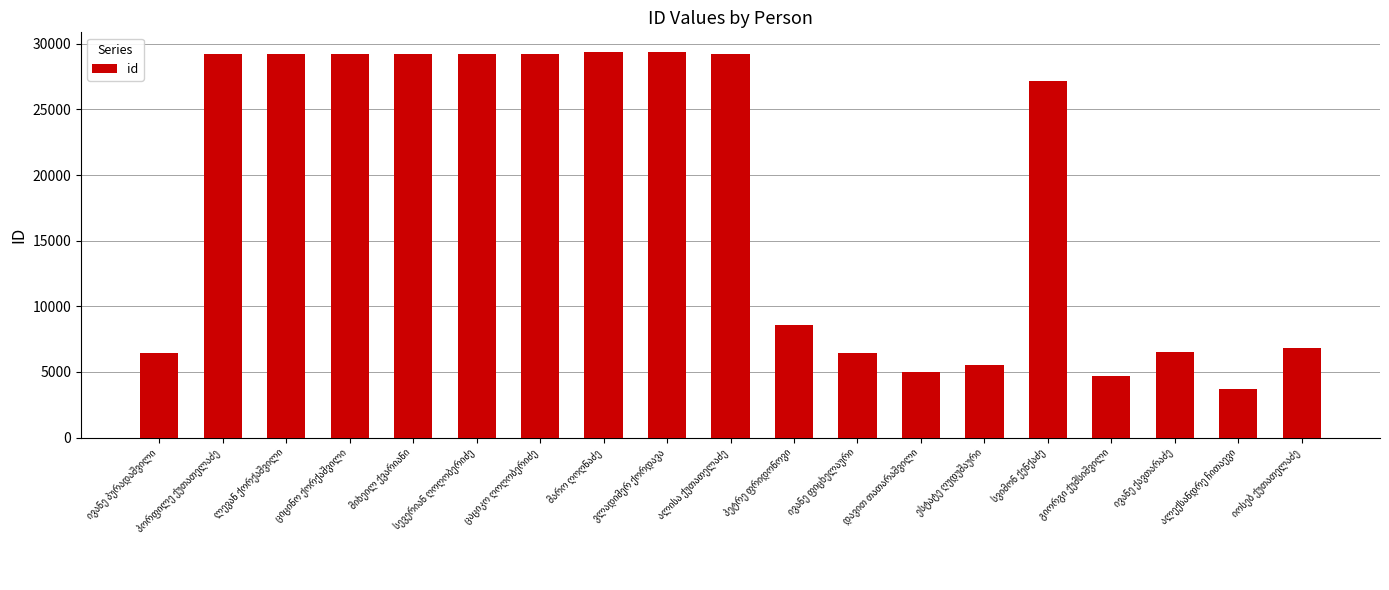

What is the value of the 17th bar from the left?

6522